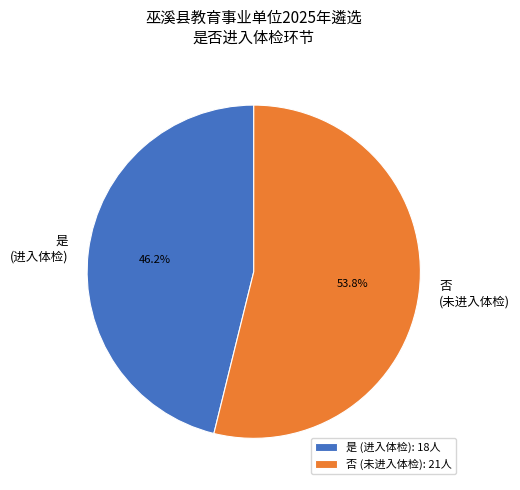

Which slice is the smallest?

是